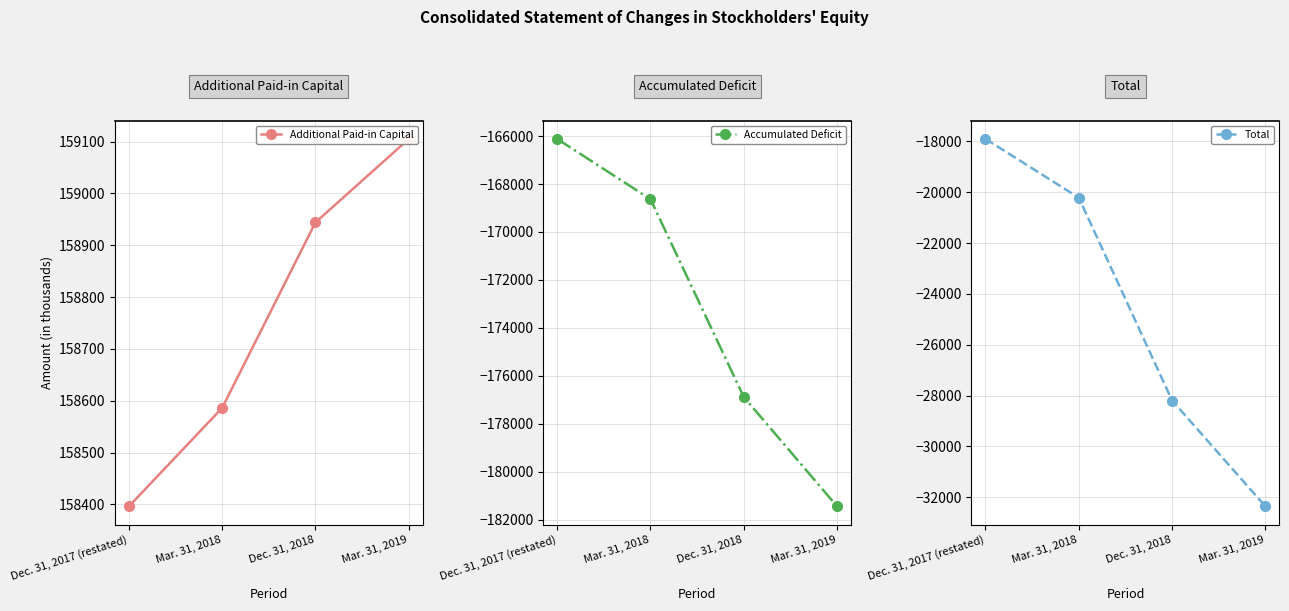

True or false: Additional Paid-in Capital and Total cross at least once.

False